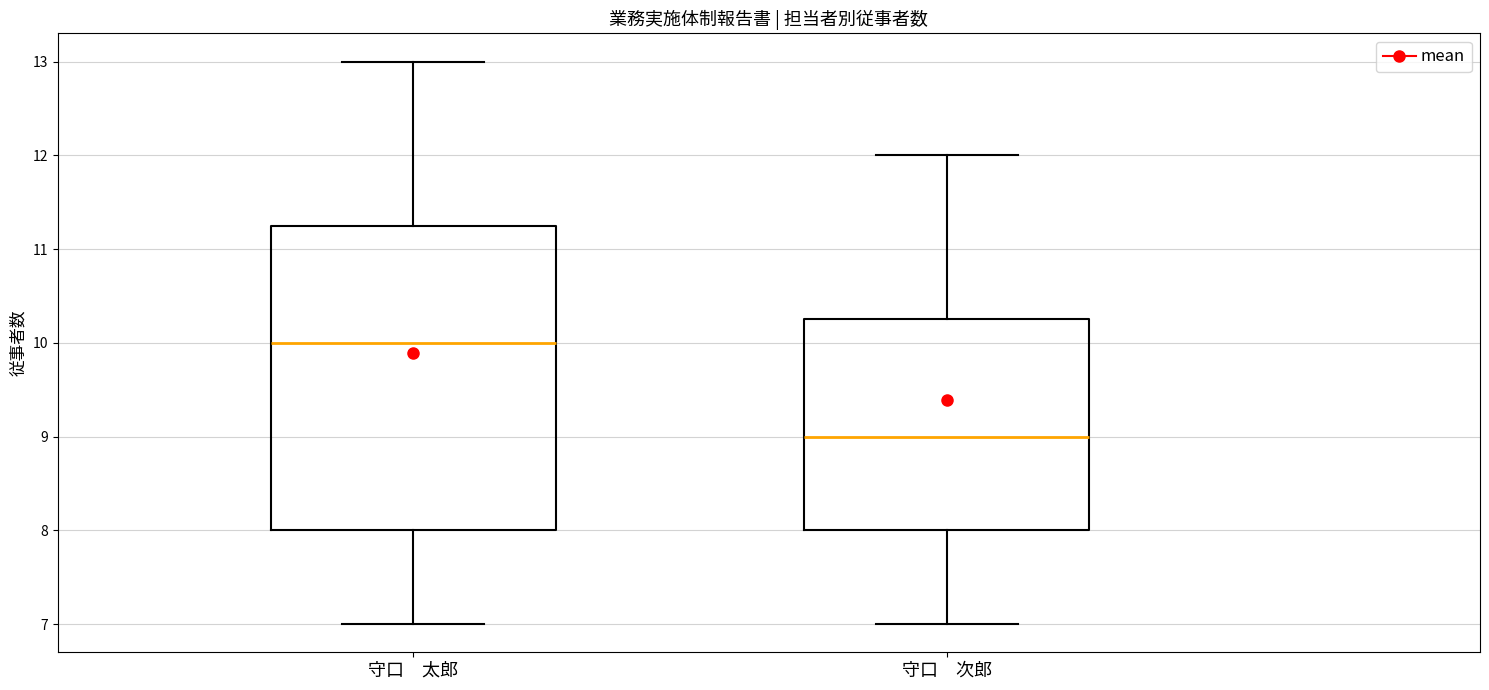

Which box is the tallest, from its lower edge to its upper edge?

守口 太郎